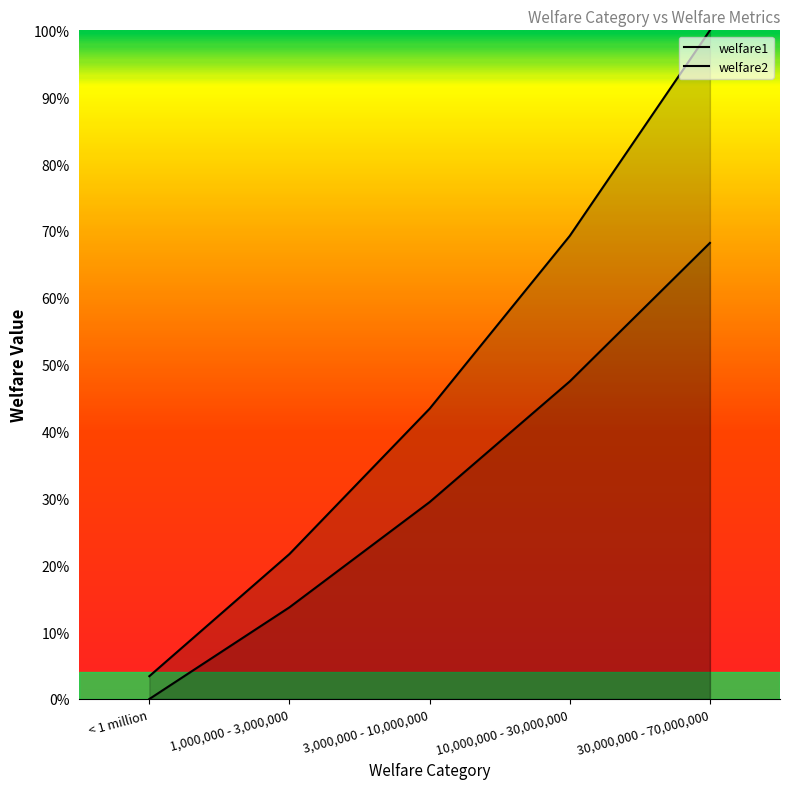

What is the maximum value for welfare2?

1.0